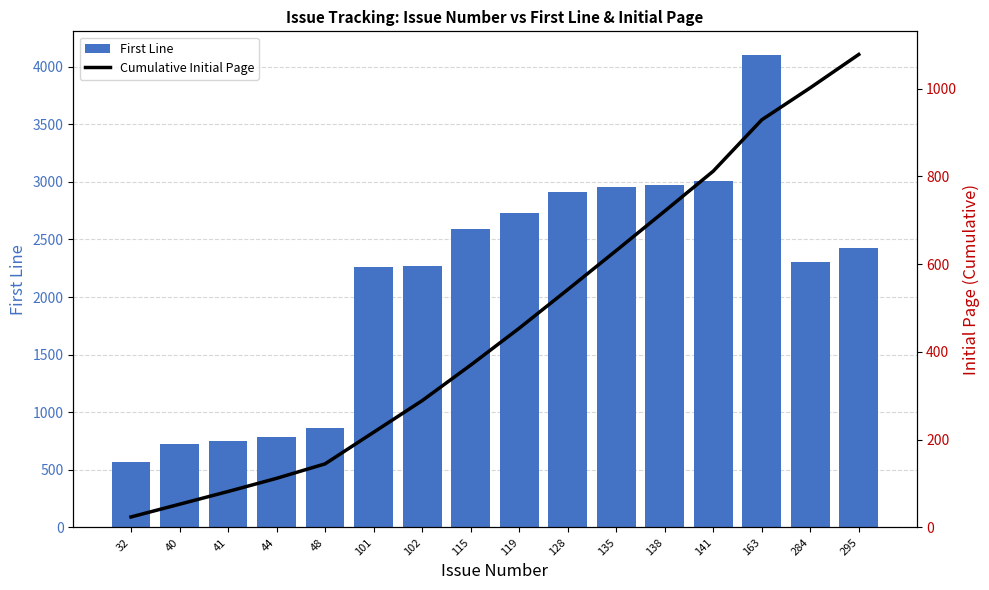

What is the value of the Cumulative Initial Page bar at the 16th from the left?

1078